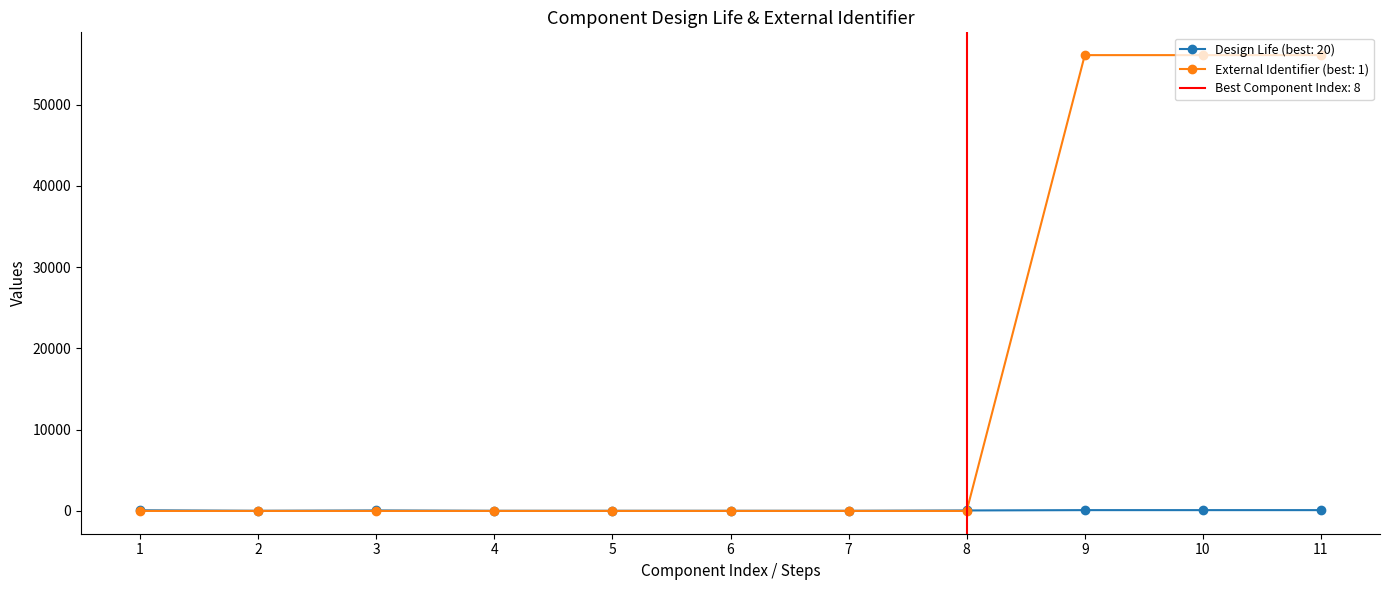

The value of External Identifier (best: 1) at 9 is 36184. True or false?

False